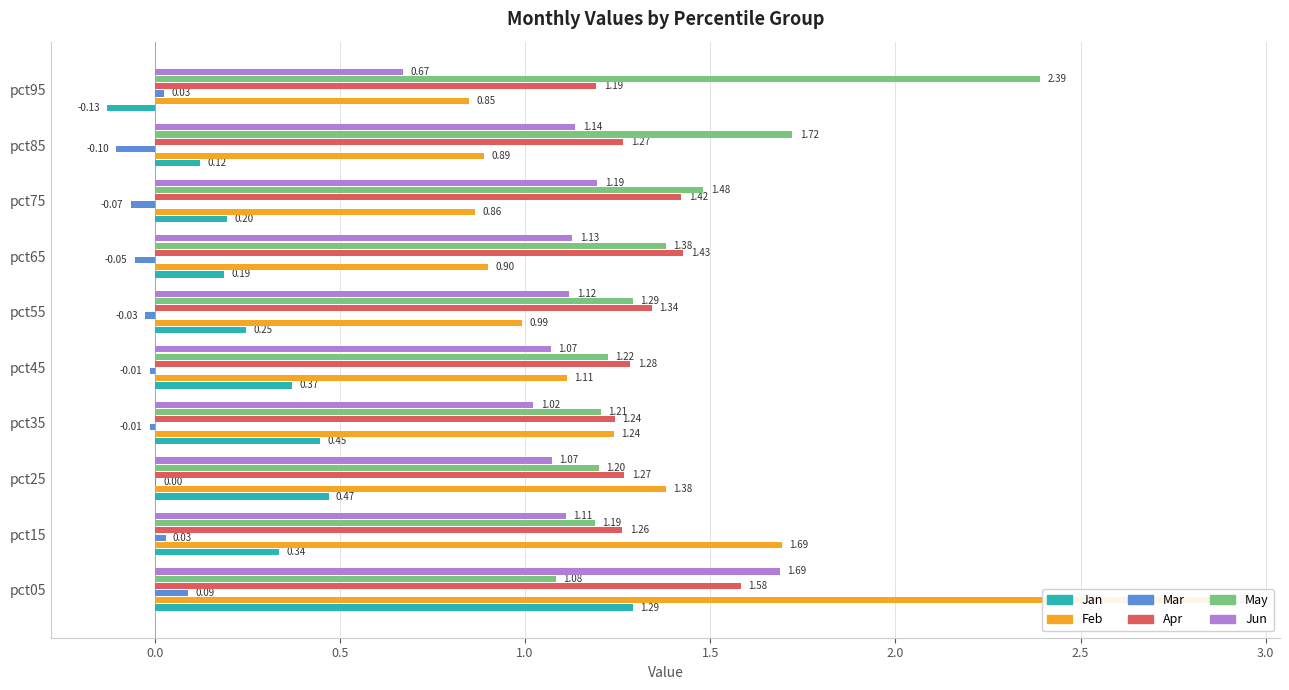

Reading left to right, list all the values displayed in this chart.

Jan: 1.3	0.3	0.5	0.4	0.4	0.2	0.2	0.2	0.1	-0.1
Feb: 2.9	1.7	1.4	1.2	1.1	1.0	0.9	0.9	0.9	0.8
Mar: 0.1	0.0	0.0	-0.0	-0.0	-0.0	-0.1	-0.1	-0.1	0.0
Apr: 1.6	1.3	1.3	1.2	1.3	1.3	1.4	1.4	1.3	1.2
May: 1.1	1.2	1.2	1.2	1.2	1.3	1.4	1.5	1.7	2.4
Jun: 1.7	1.1	1.1	1.0	1.1	1.1	1.1	1.2	1.1	0.7